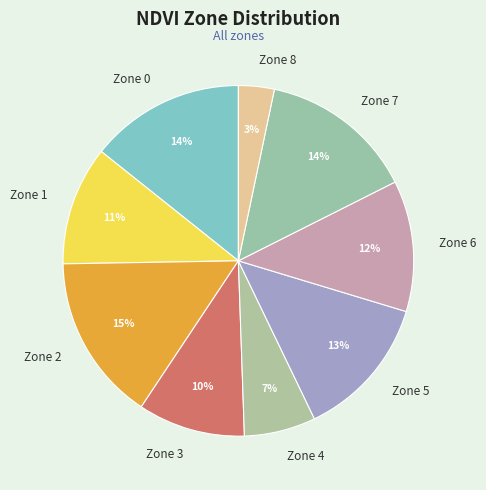

Does Zone 3 account for over 50% of the chart?

No